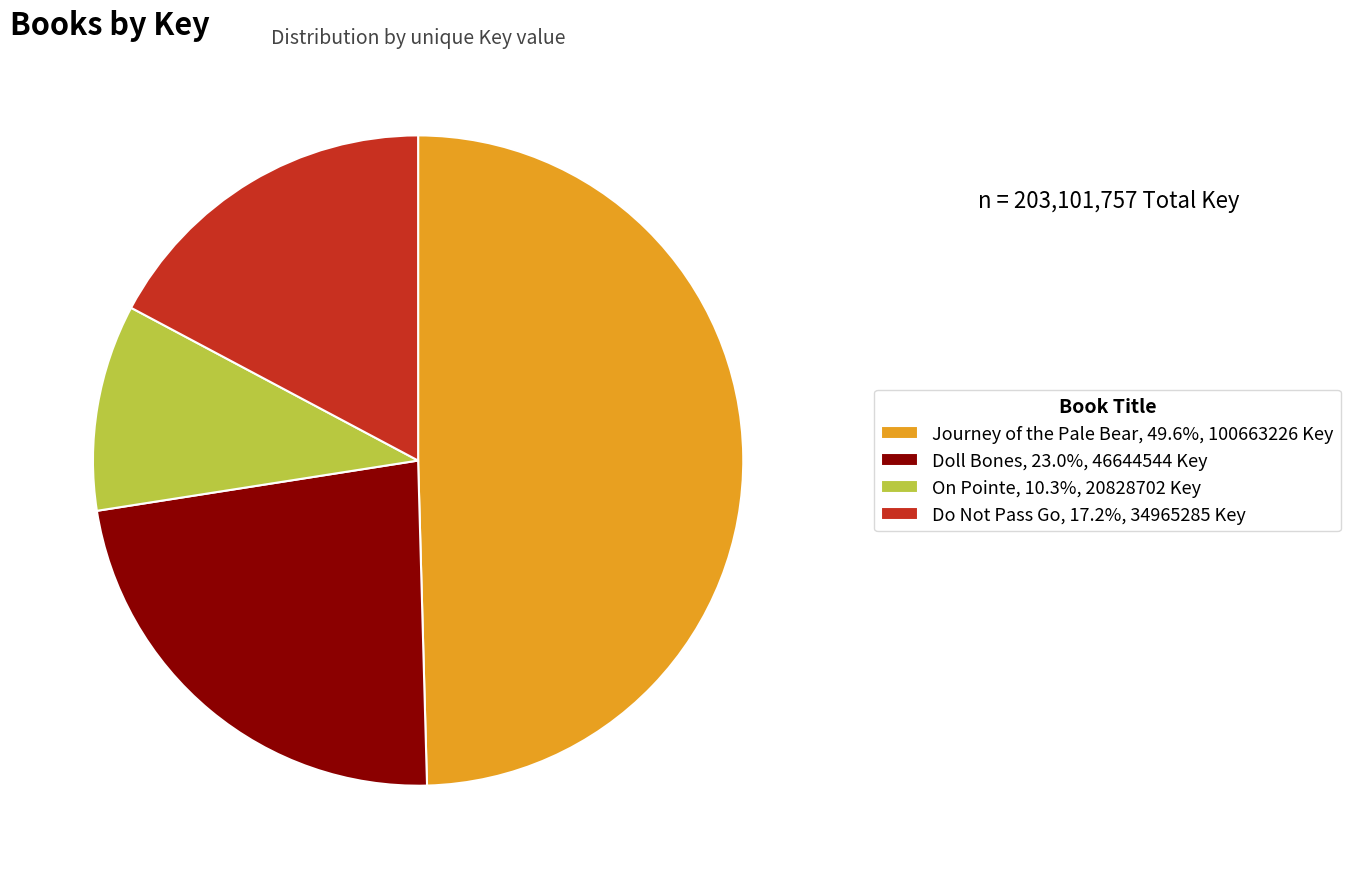

What is the smallest slice in the pie chart?

On Pointe